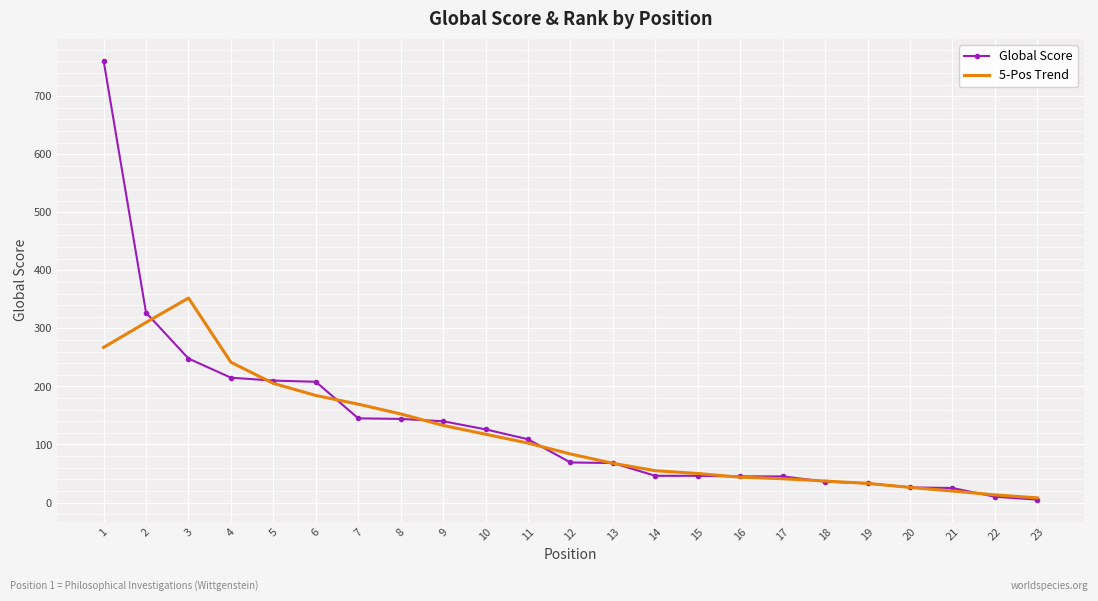

What is the maximum value shown in the chart?

761.0